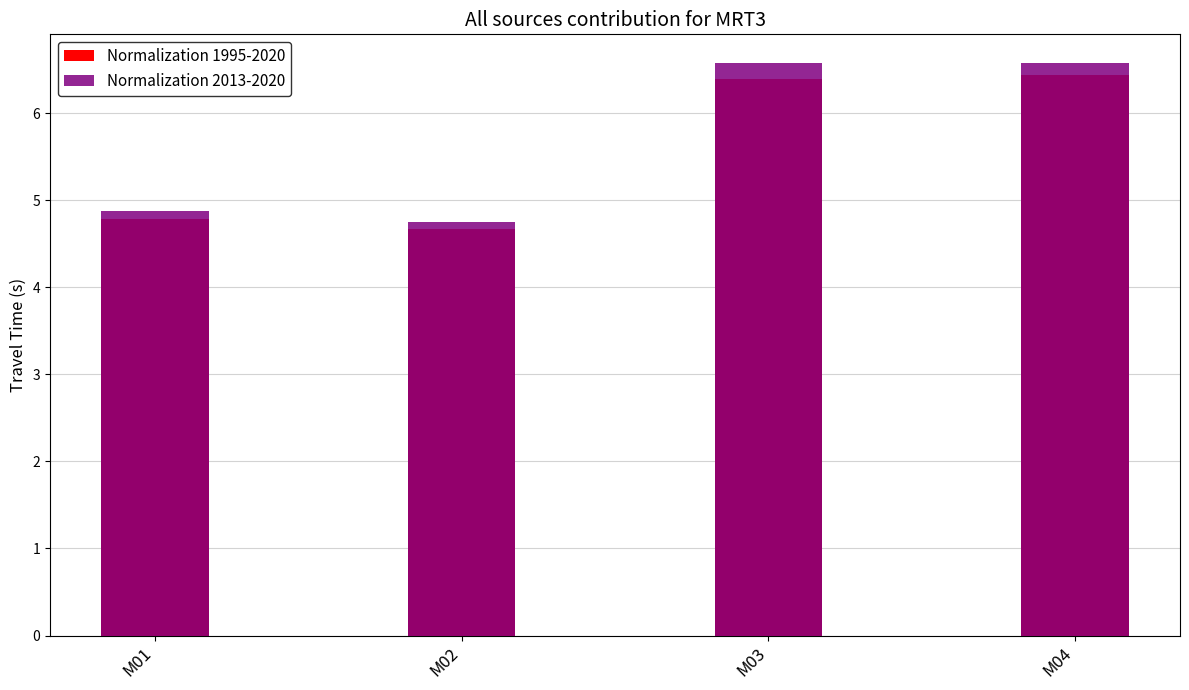

What is the average value of the Normalization 1995-2020 series?

5.6